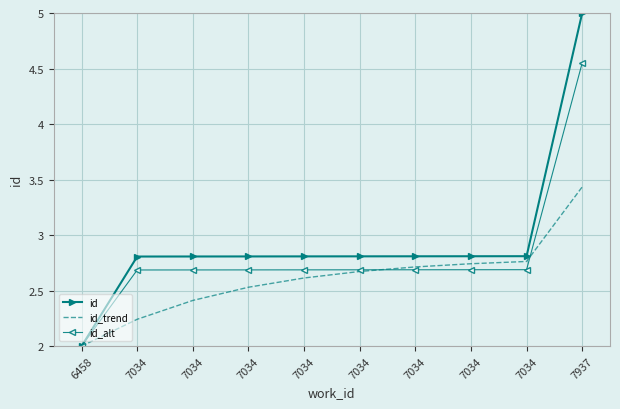

True or false: id_alt has more than 1 points higher than both neighbors.

False